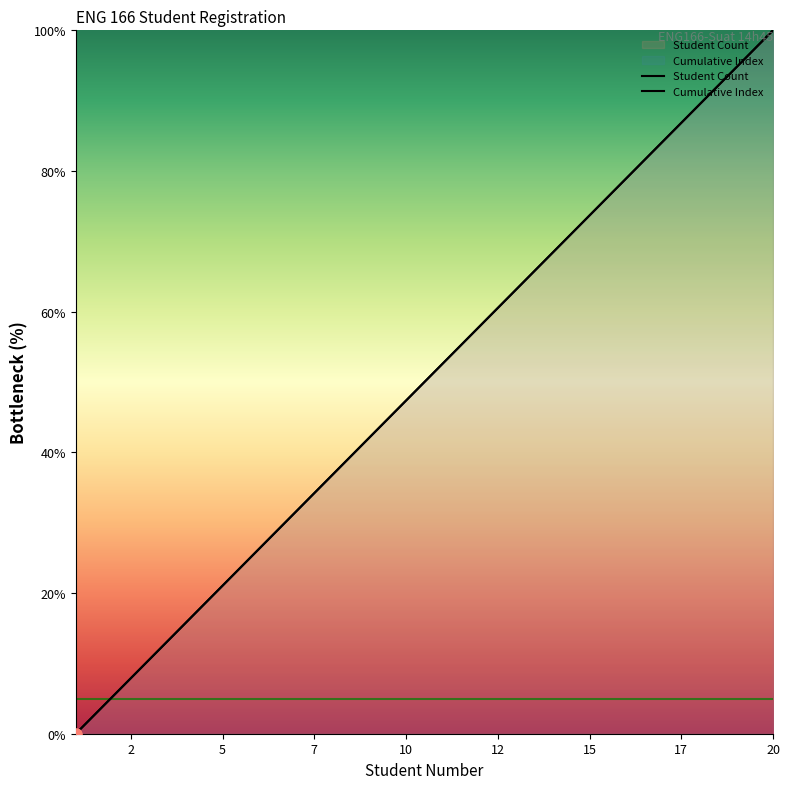

Which series has the largest total across all categories?

Student Count